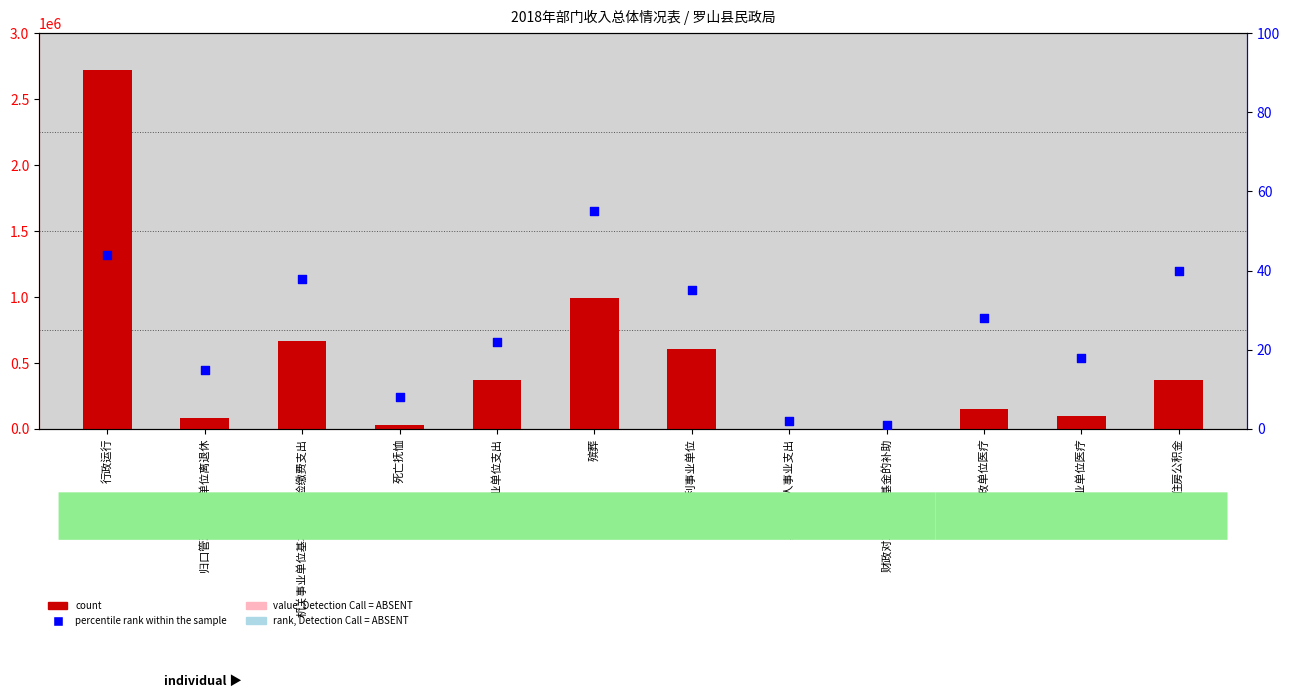

Is the value of percentile rank within the sample at 财政对工伤保险基金的补助 greater than the value of count at 住房公积金?

No